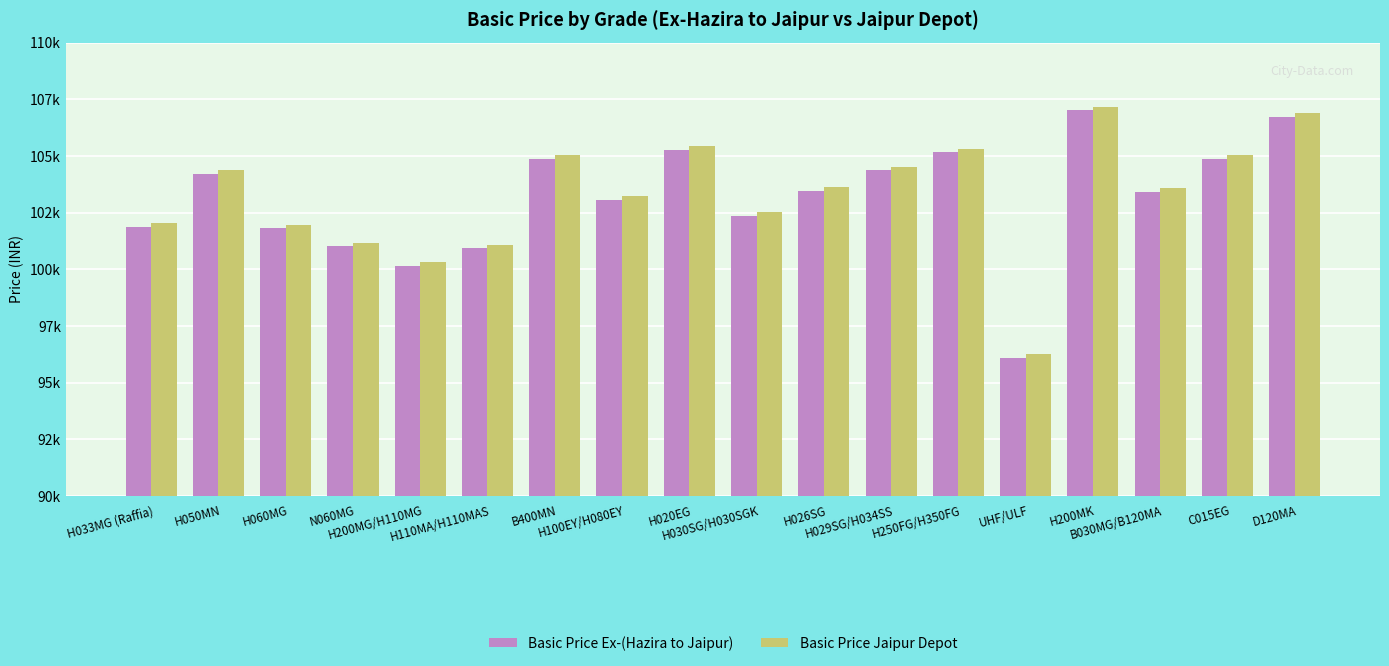

What is the label of the 18th bar from the left?

D120MA